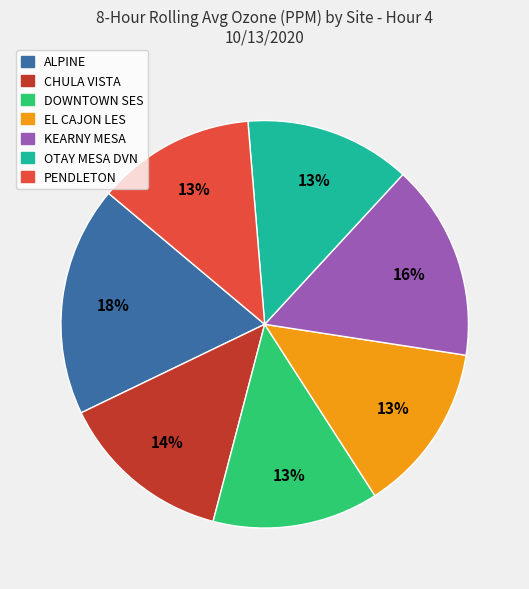

True or false: EL CAJON LES accounts for 3% of the total.

False